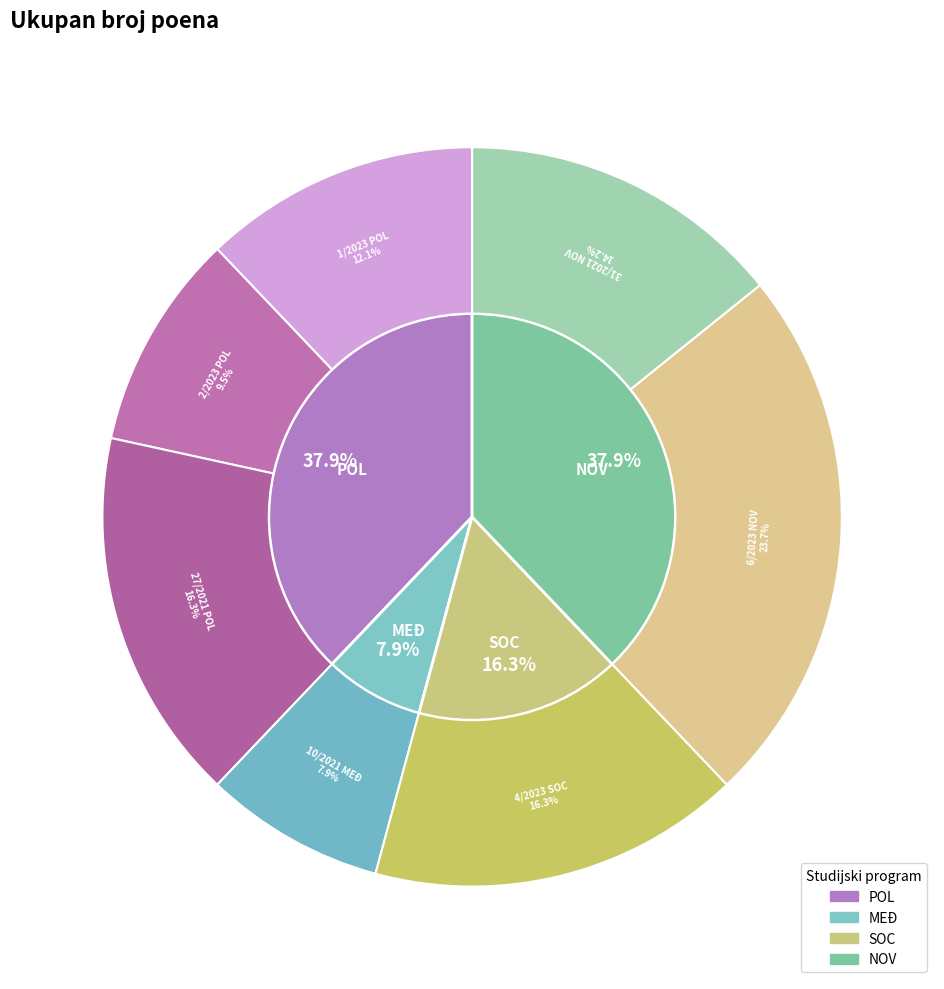

Is it true that 10/2021 MEĐ is 19% of the pie?

False